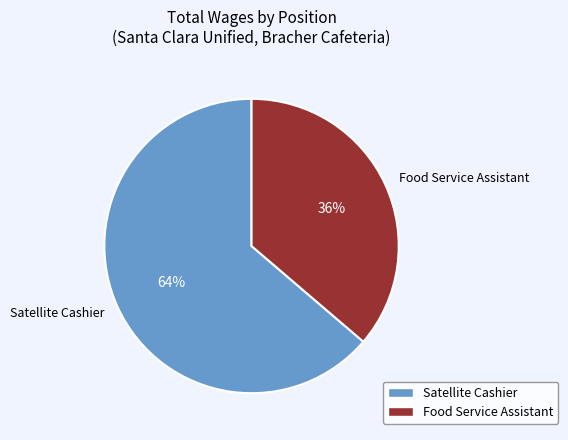

Which has a higher value, Food Service Assistant or Satellite Cashier?

Satellite Cashier